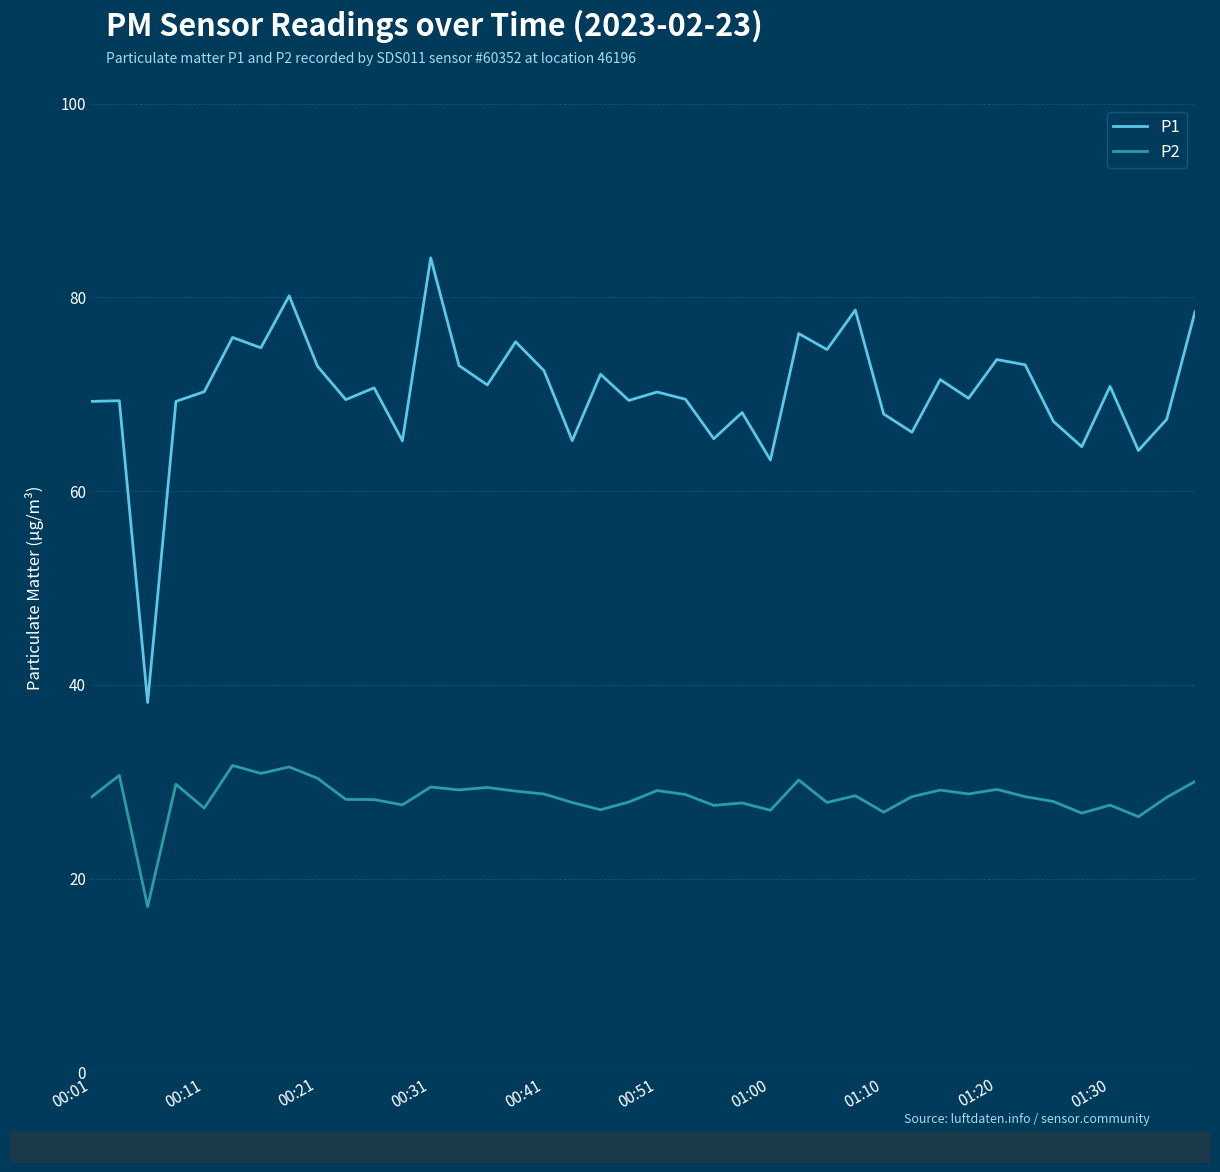

At how many categories does at least one series exceed 56?

39